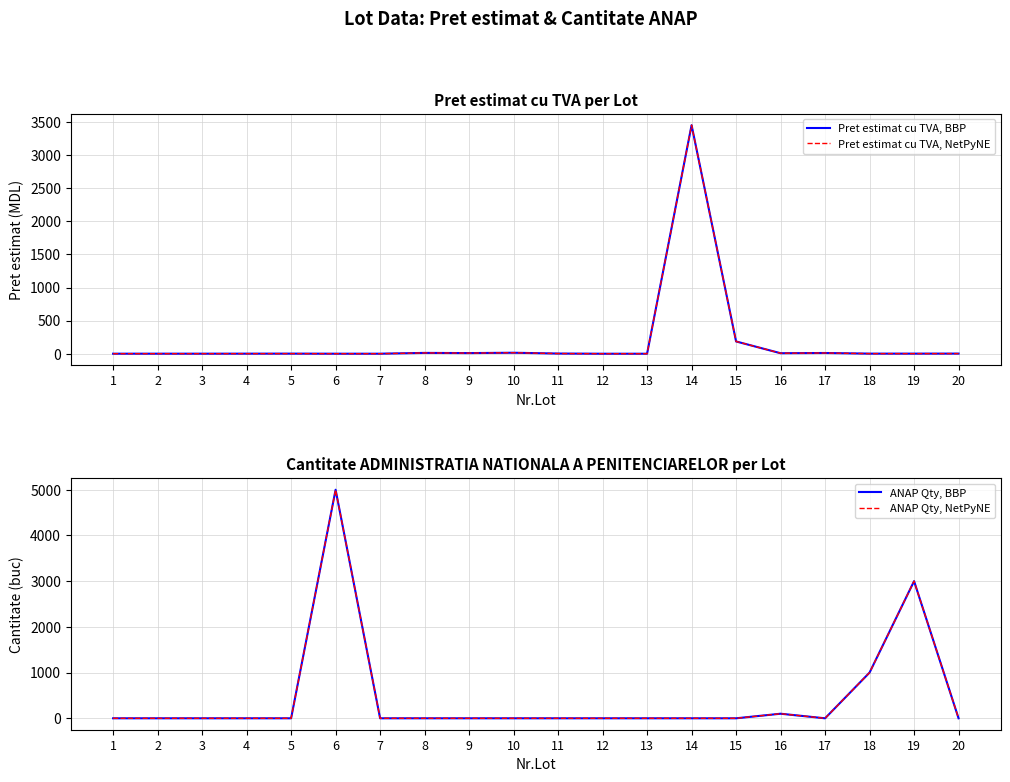

Which category has the highest value in the ANAP Qty, BBP series?

6